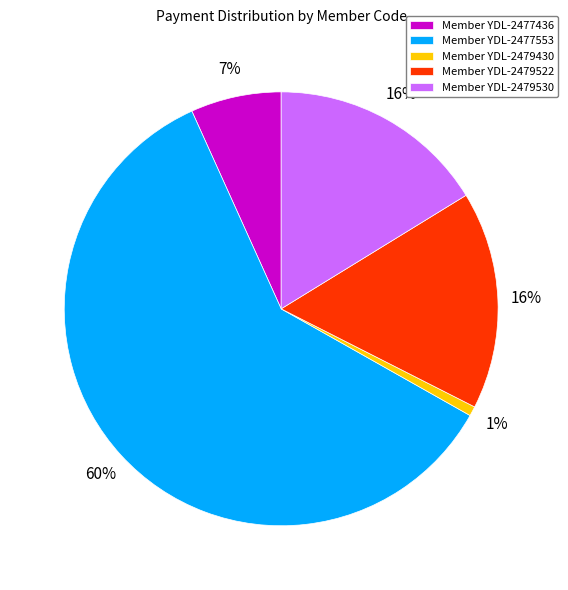

How many slices are in this pie chart?

5